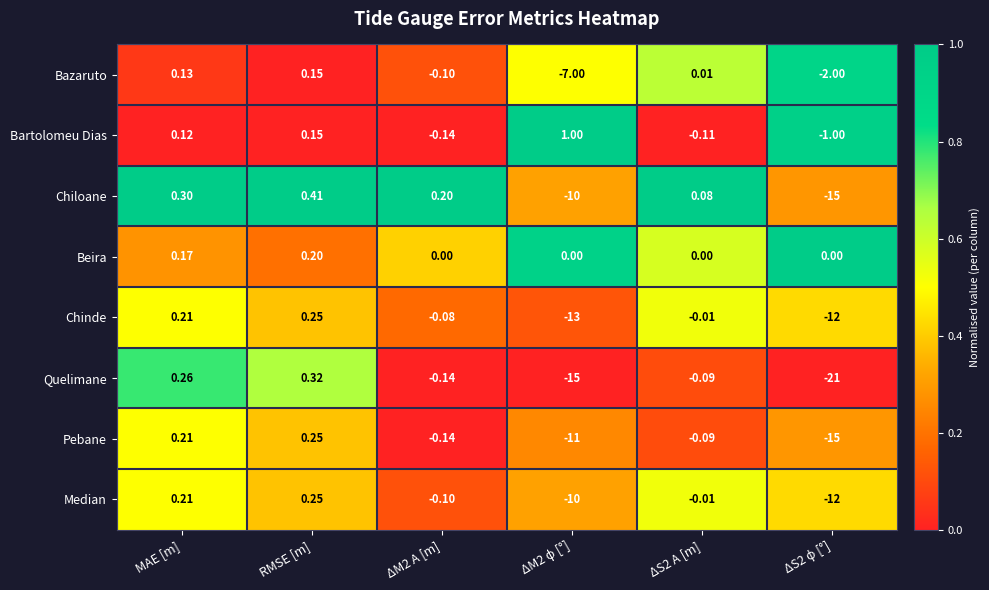

Which category has the highest value in the Chiloane series?

RMSE [m]